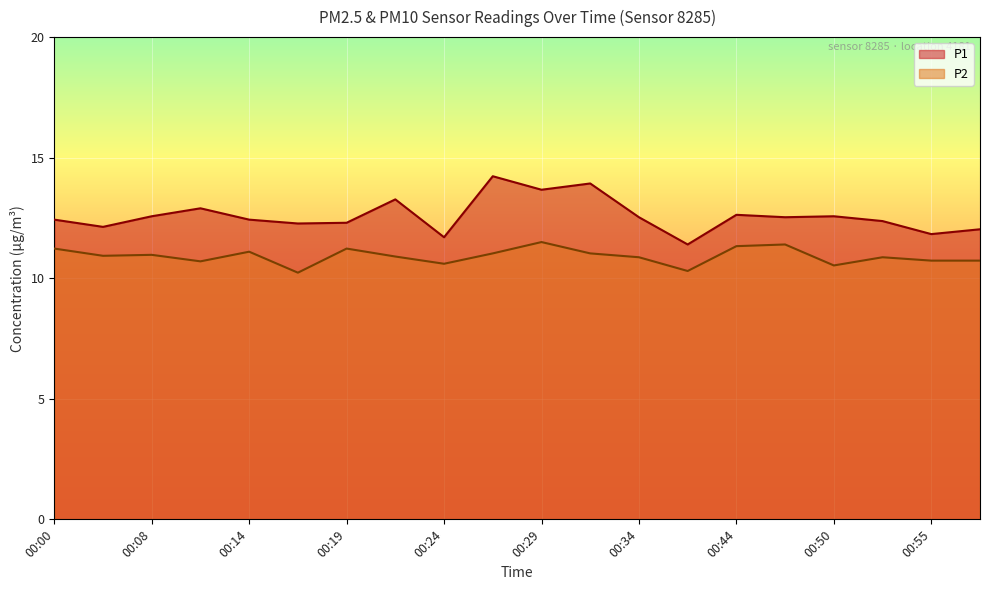

What is the difference between the highest and lowest values at 00:21?

2.4